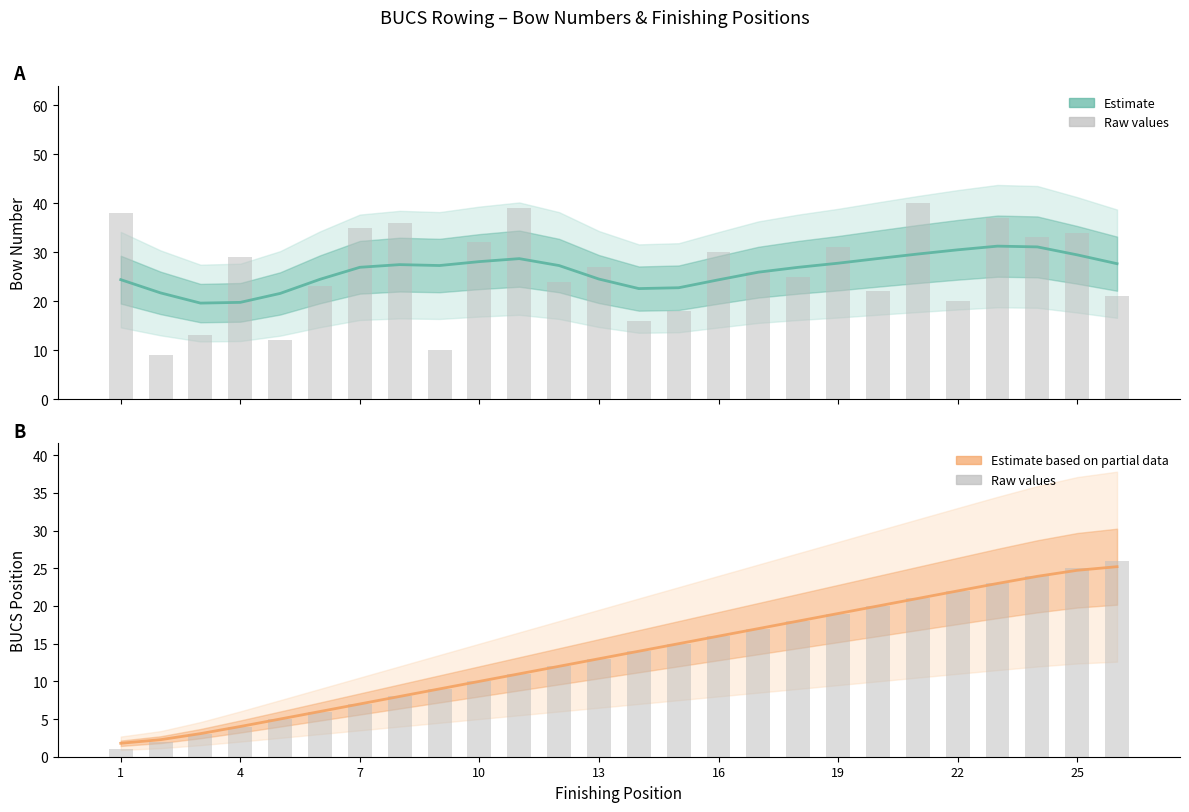

Count the number of data series in this chart.

4